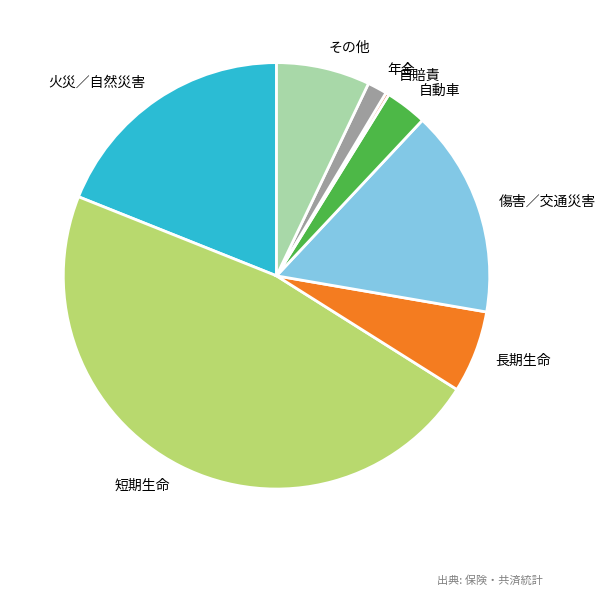

What is the largest slice in the pie chart?

短期生命